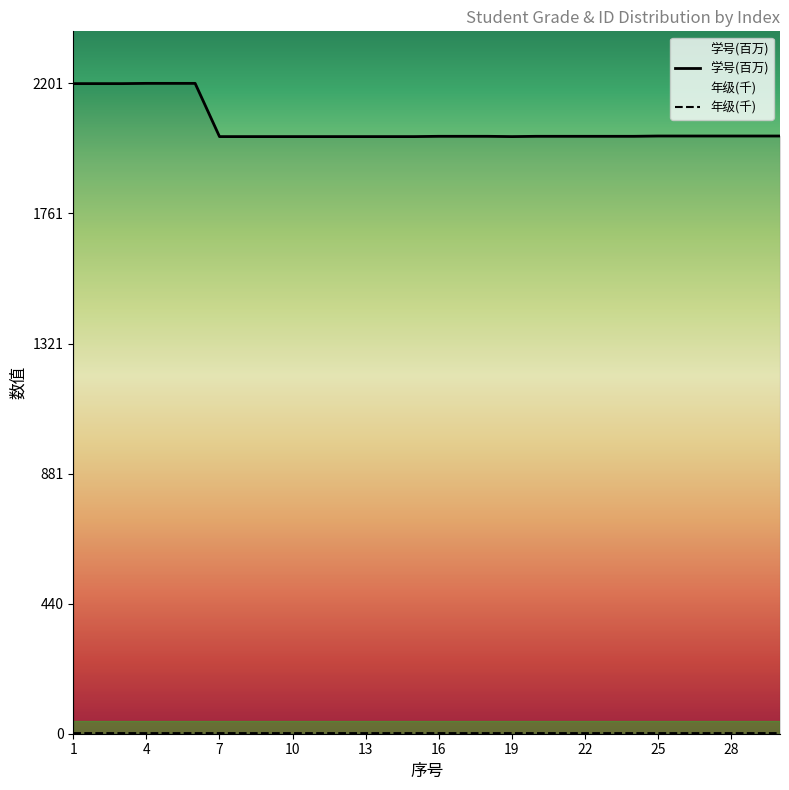

How many lines are shown in the chart?

2